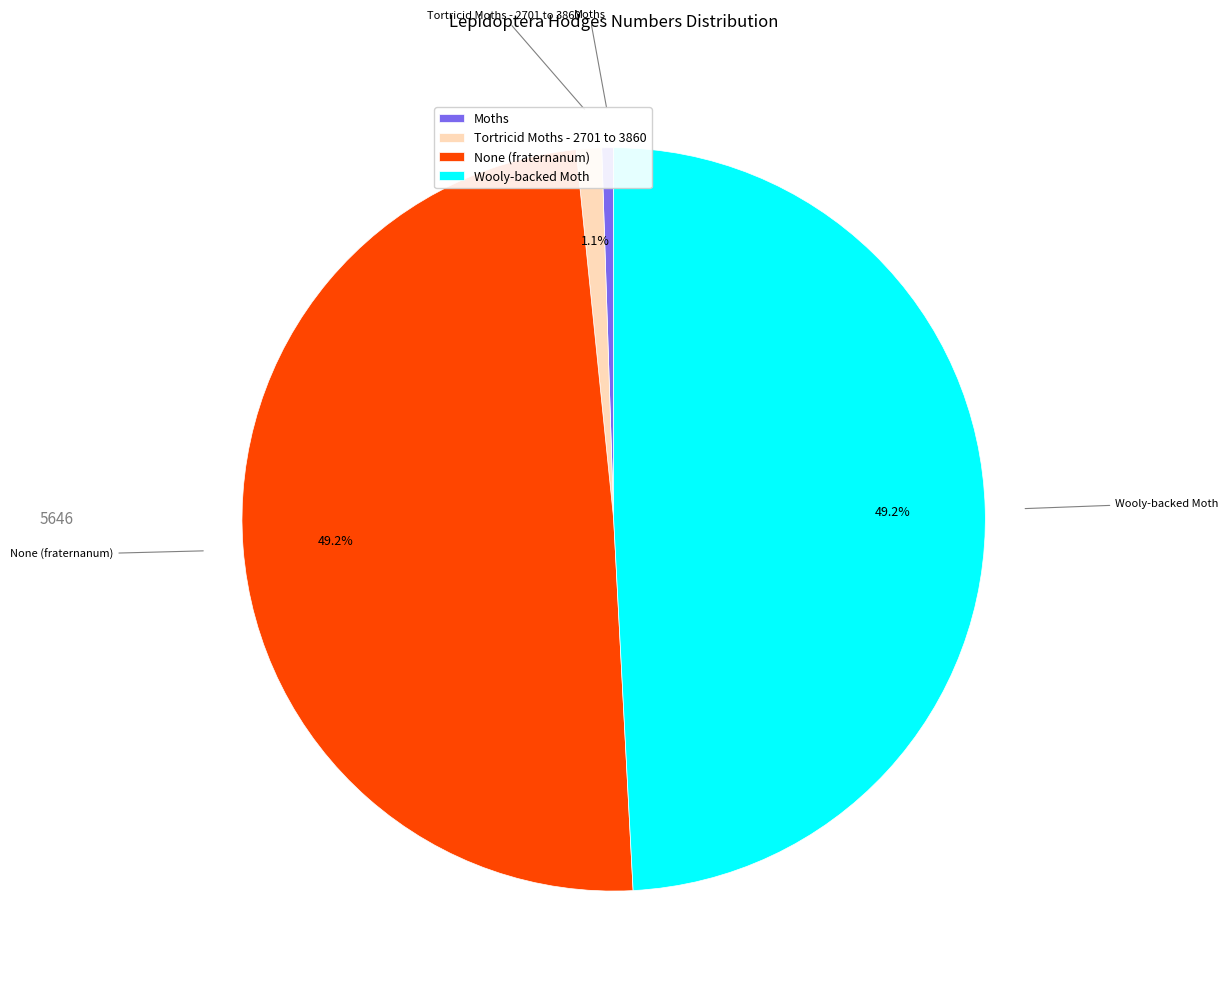

To the nearest percent, what is the difference between the largest and smallest slice percentages?

49%